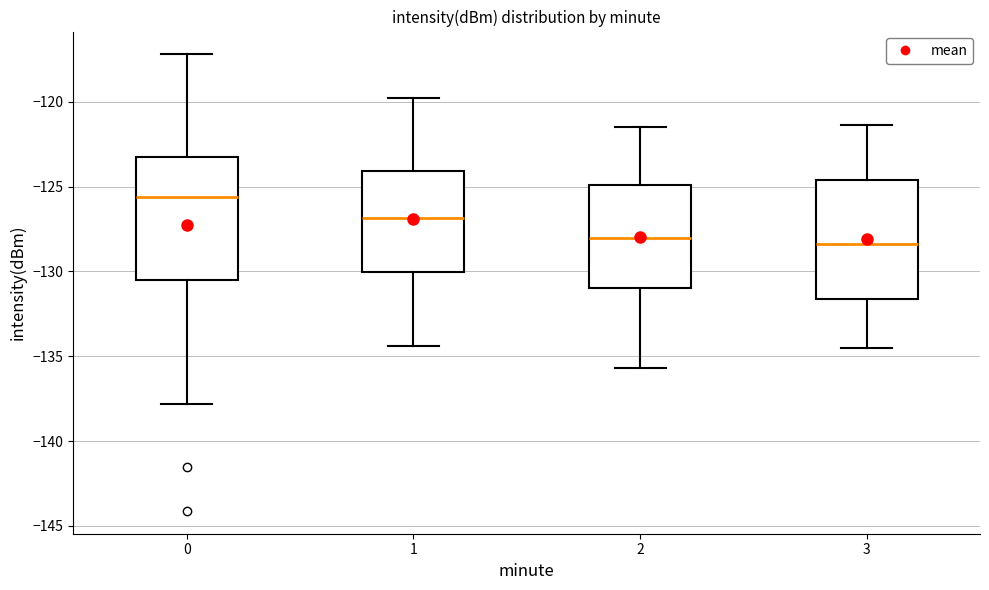

Where does the lower whisker of the box at x = 0 end on the y-axis? The values are not printed on the chart, so give them approximately, as read against the axis.

-138.0